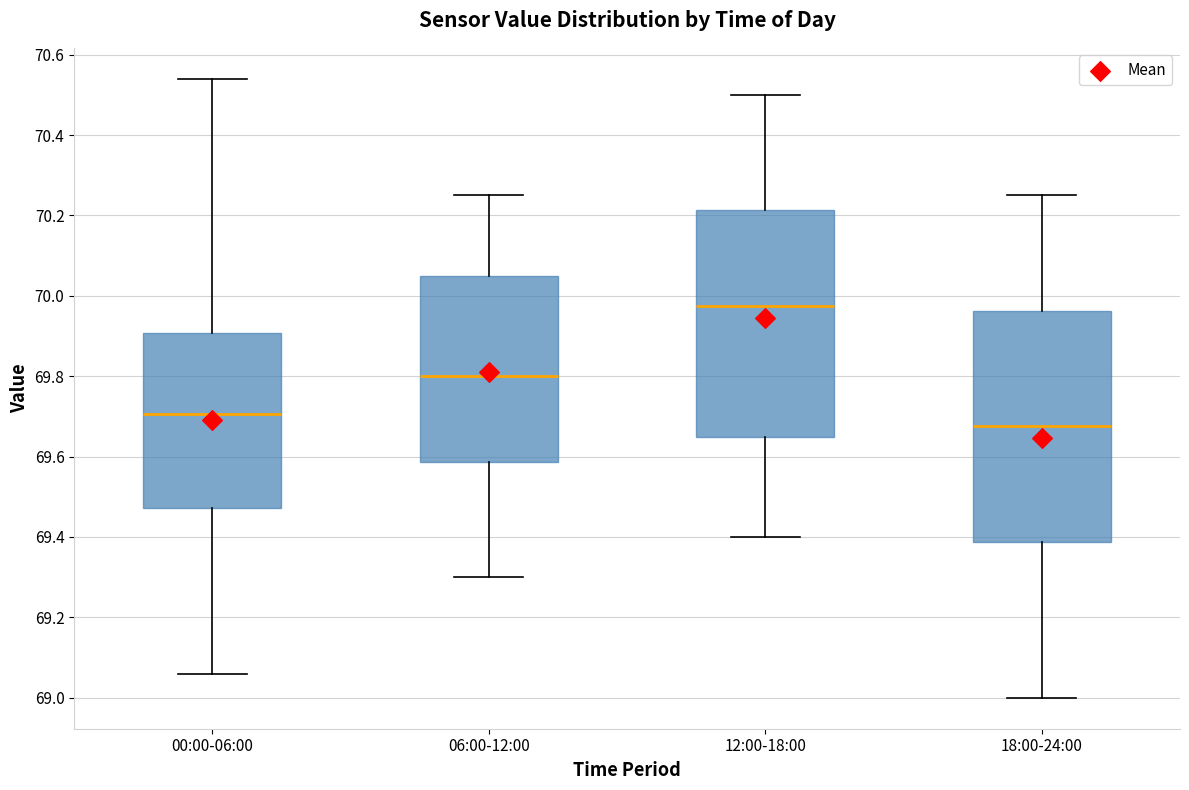

Which box has the lowest median line?

18:00-24:00